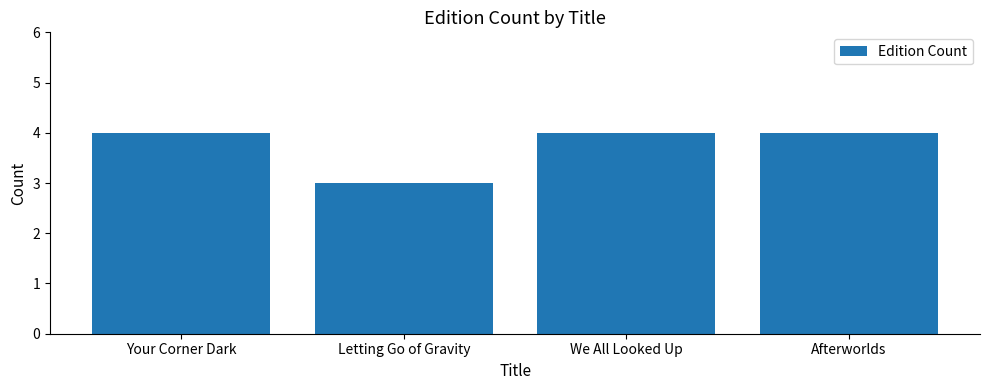

What is the value of the 3rd bar from the left?

4